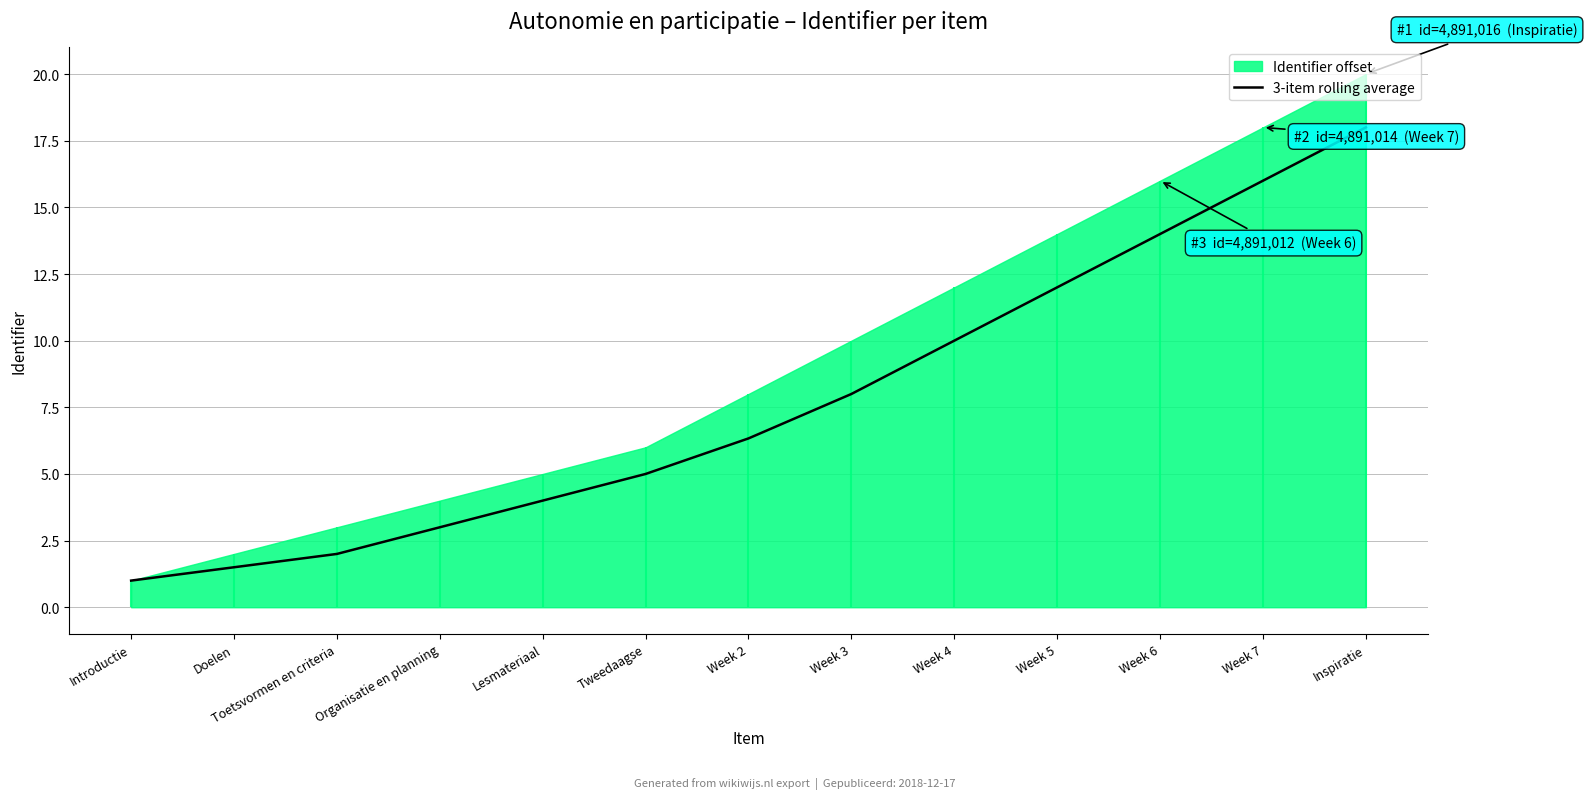

What is the sum of the values at Week 2 and Week 4?

16.3